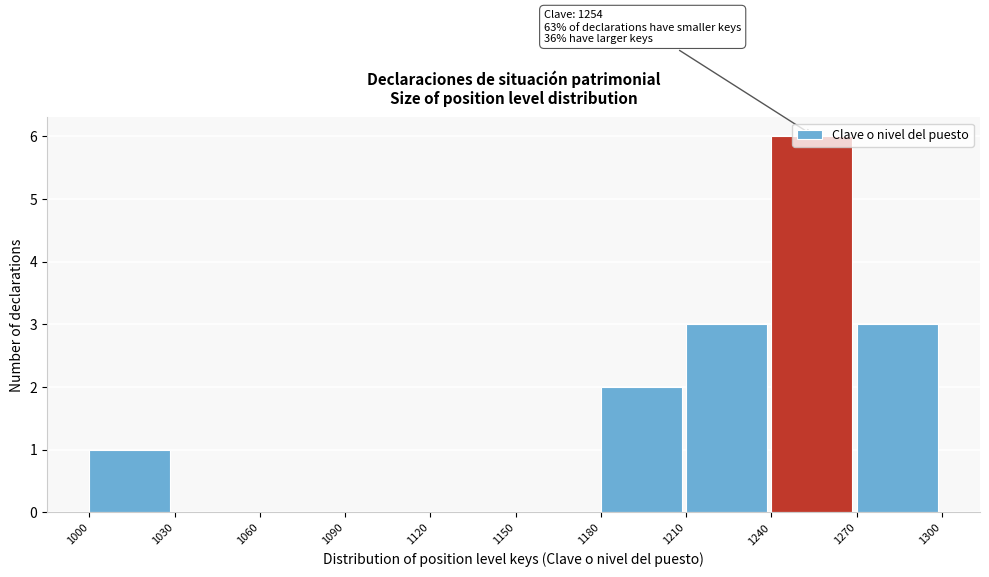

Over which range of the x-axis is the bar tallest?

1240 to 1270